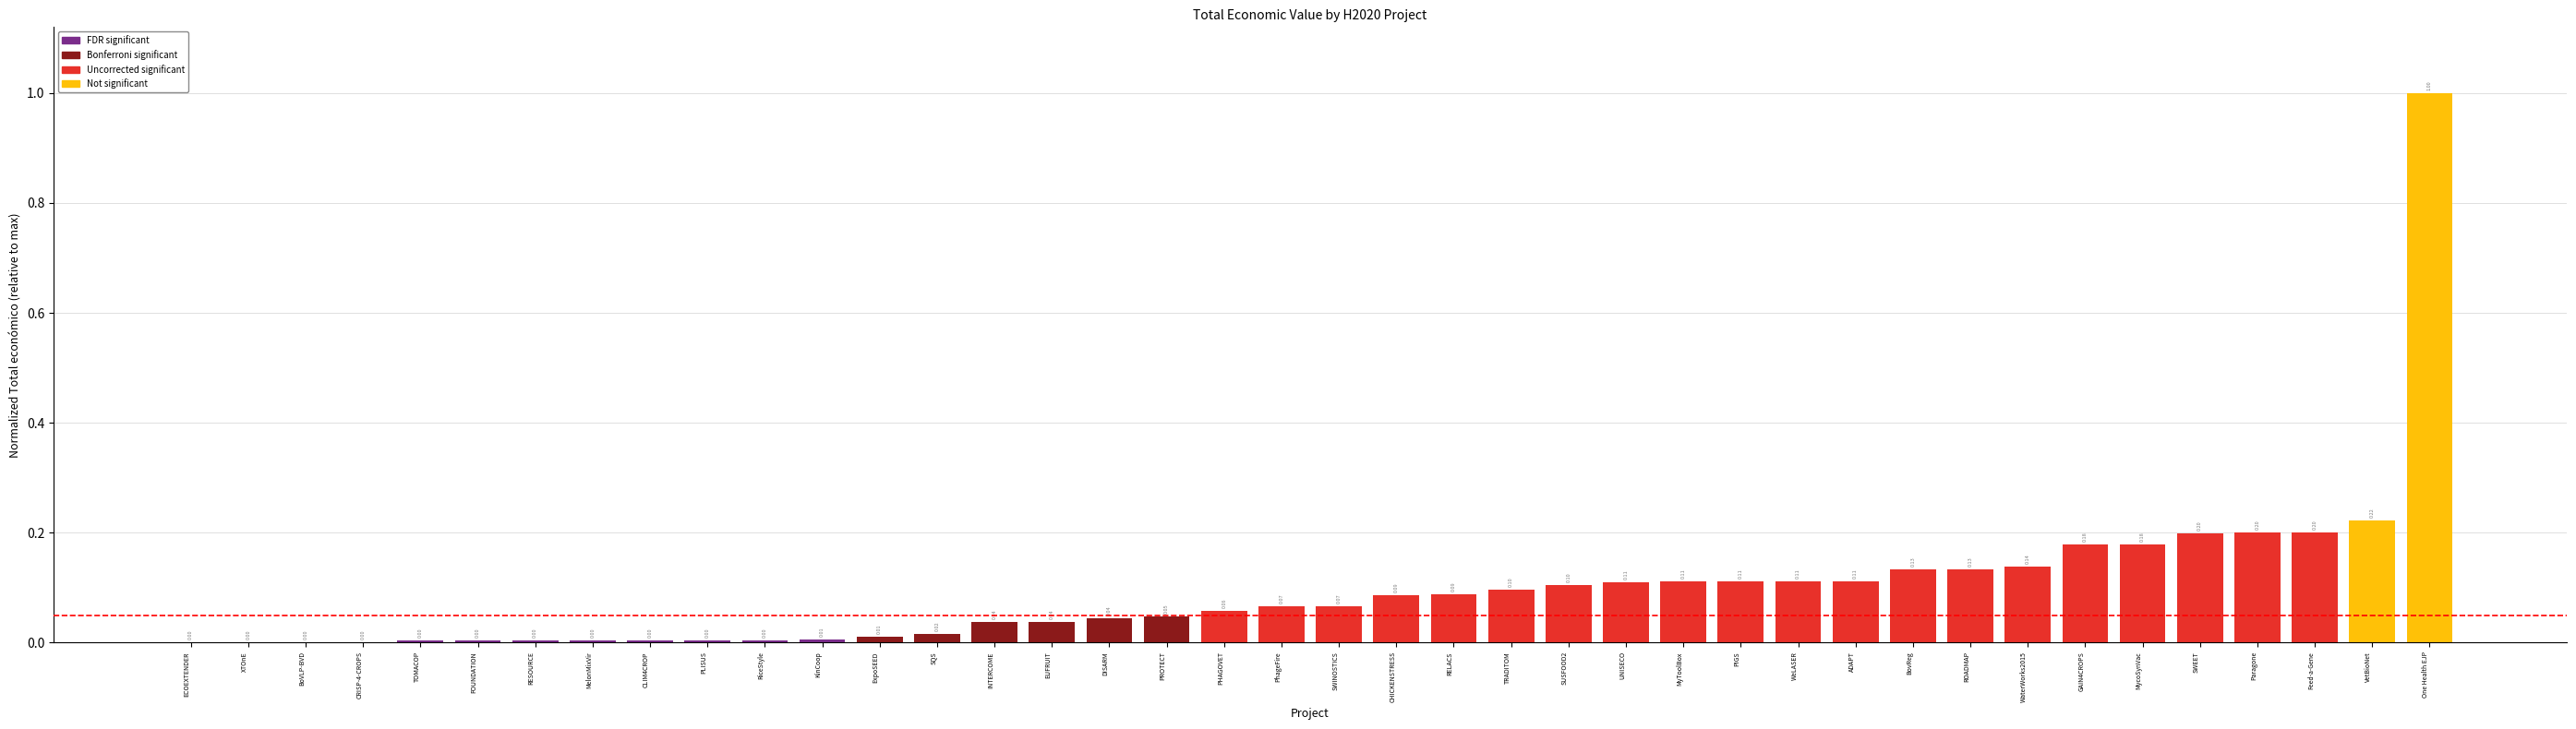

What is the average value?

0.1